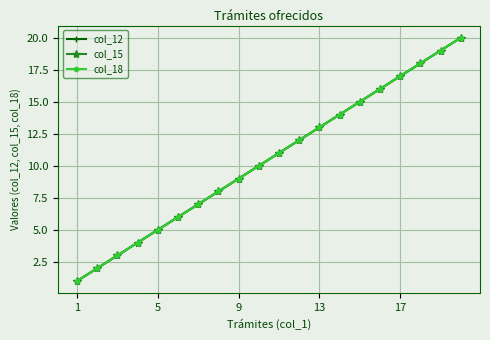

Does the chart have visible grid lines?

Yes